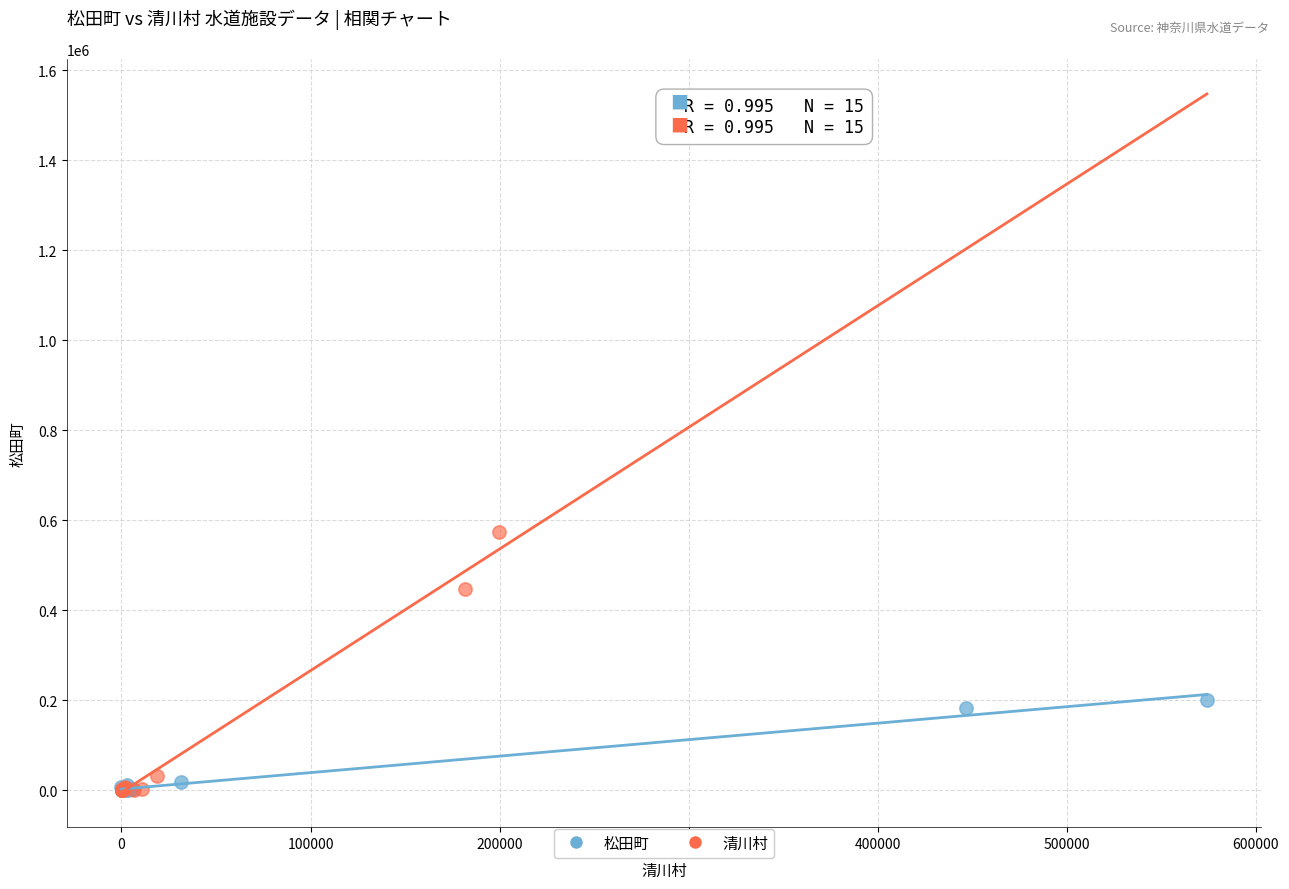

Which series reaches the maximum Y coordinate?

清川村